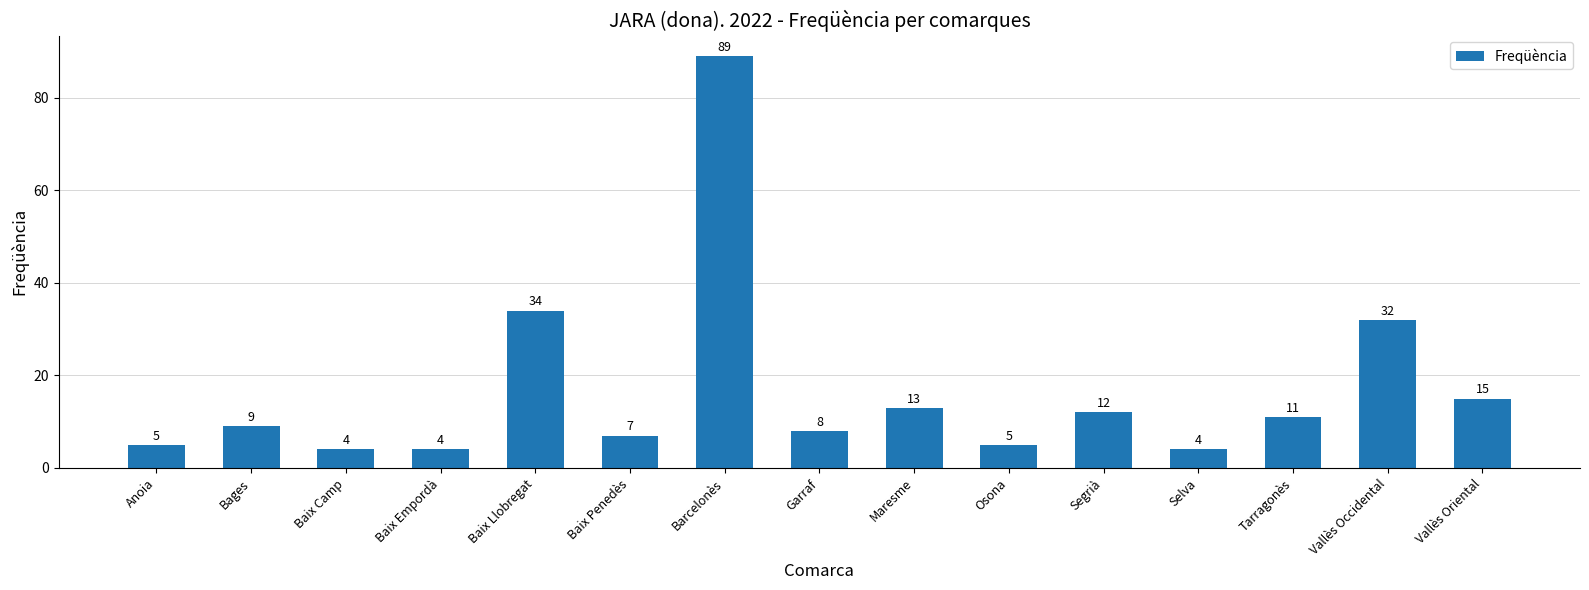

At which label is the value closest to 46?

Baix Llobregat